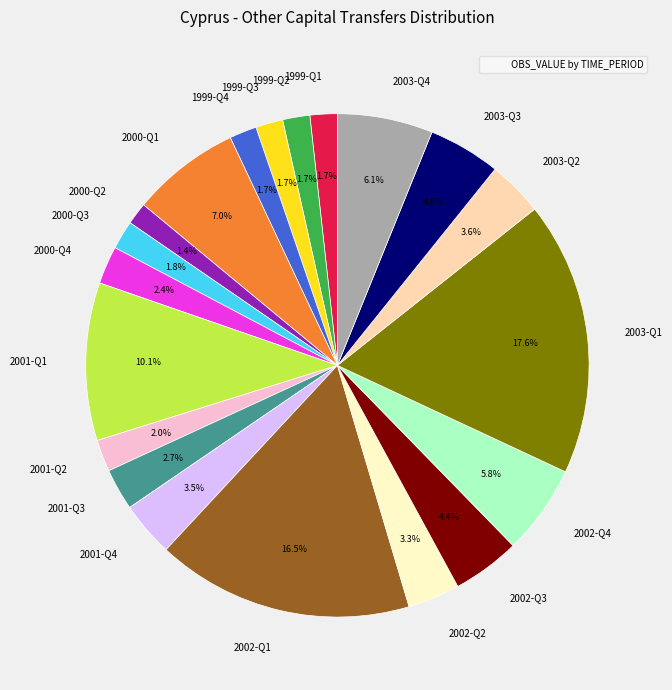

To the nearest percent, what is the combined percentage of 2000-Q4 and 1999-Q3?

4%